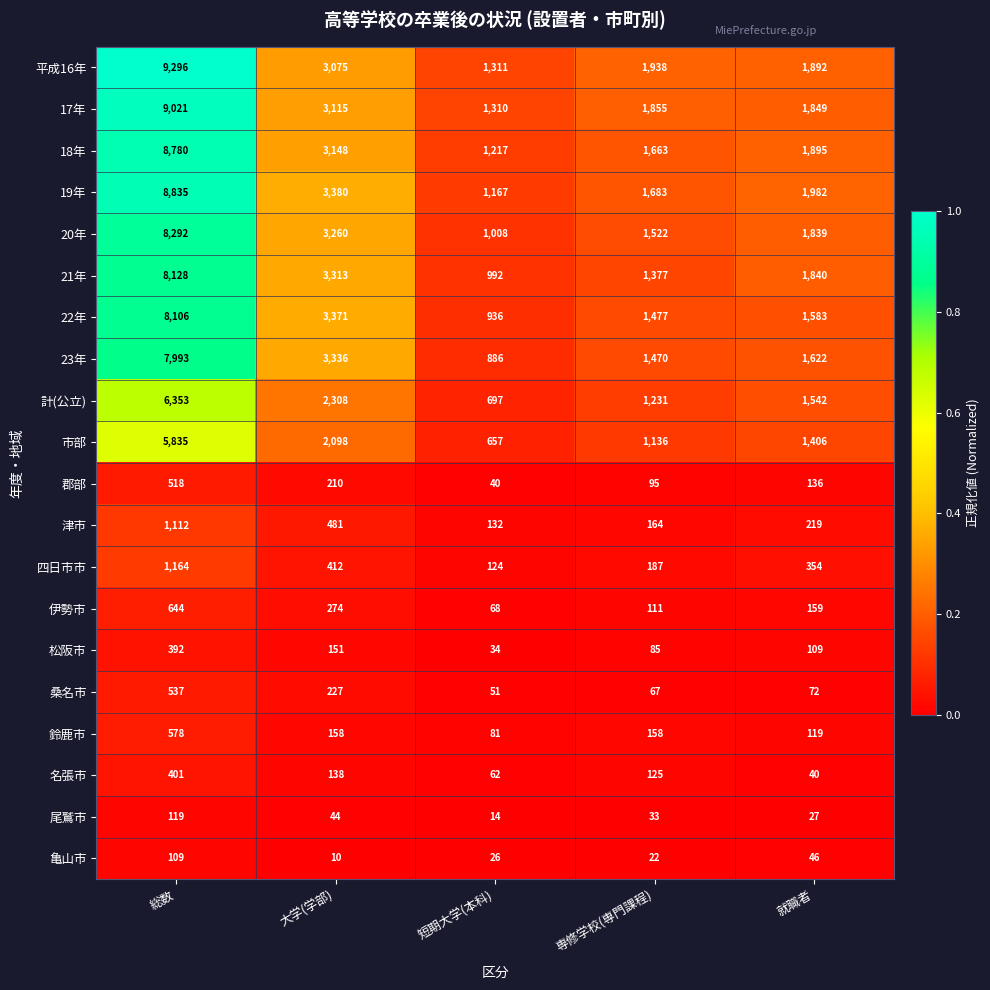

How many data points does each series have?

5